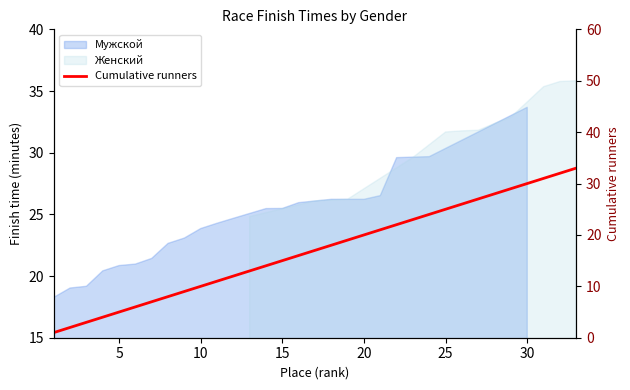

What is the value of the 25th point from the left?

25